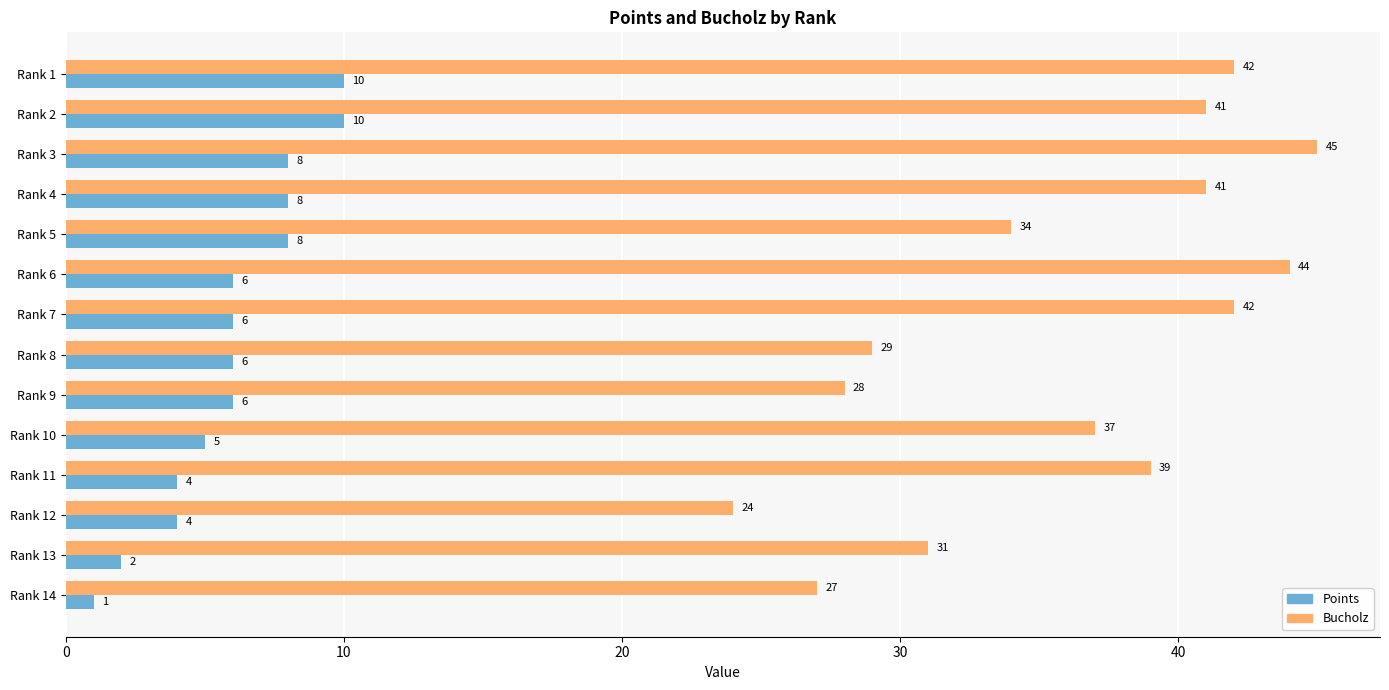

Which series has the largest total across all categories?

Bucholz